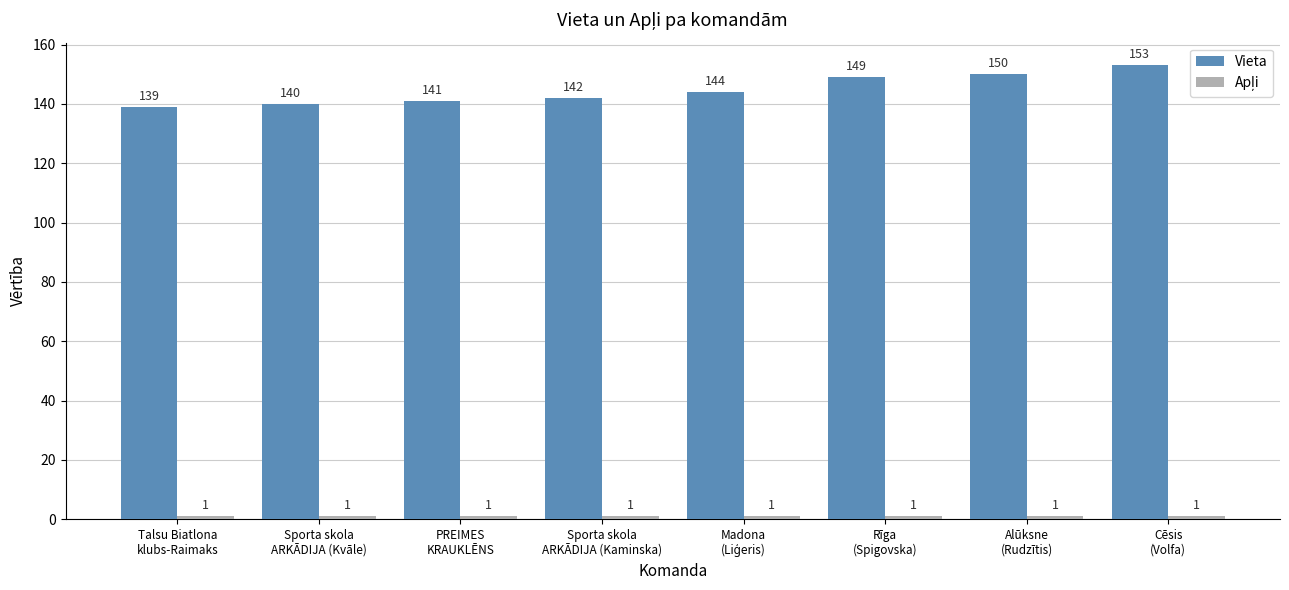

What is the value of the Vieta bar at the 1st from the left?

139